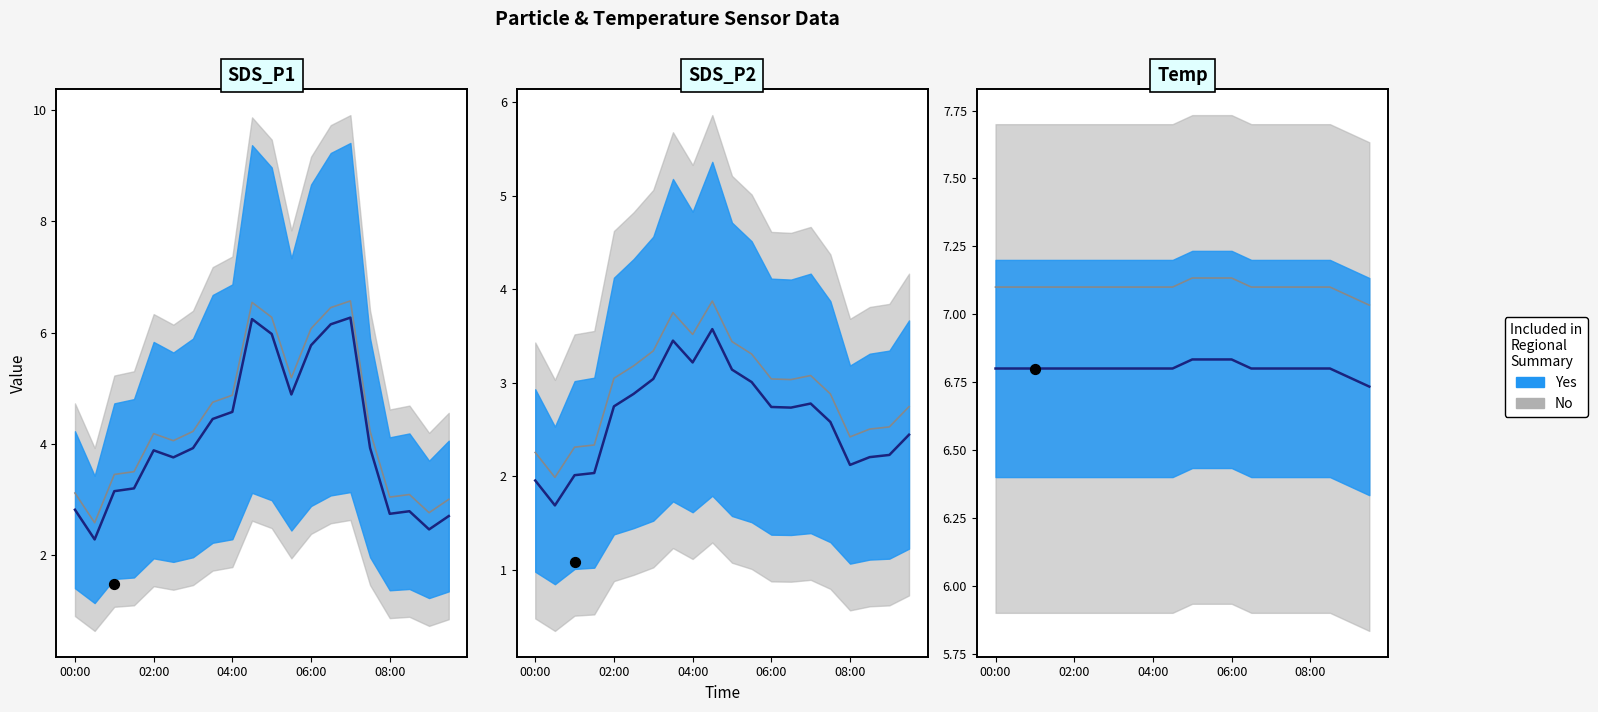

Which series contains the highest Y value?

SDS_P1